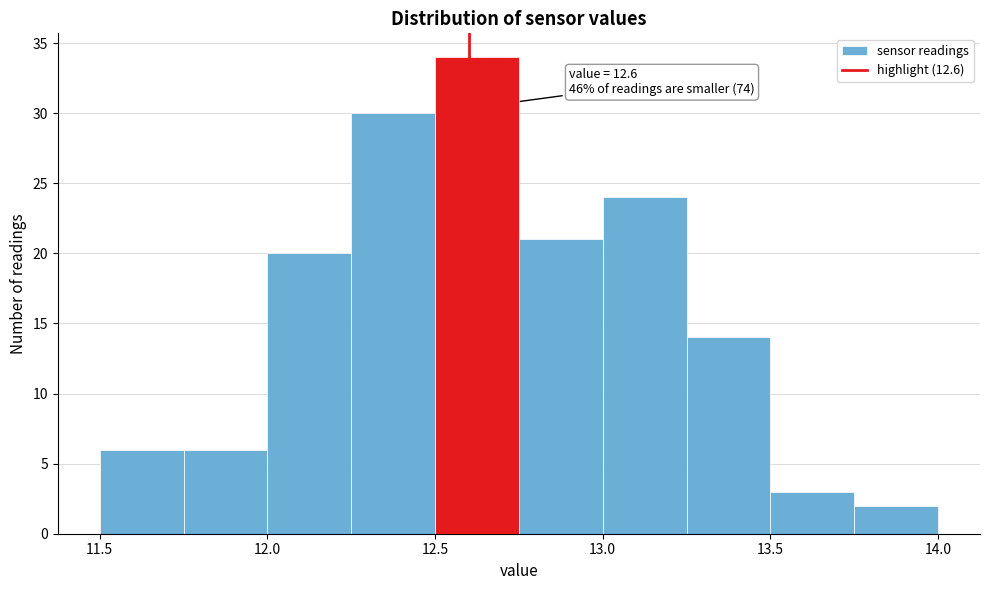

Which range on the x-axis has the tallest bar?

12.50 to 12.75